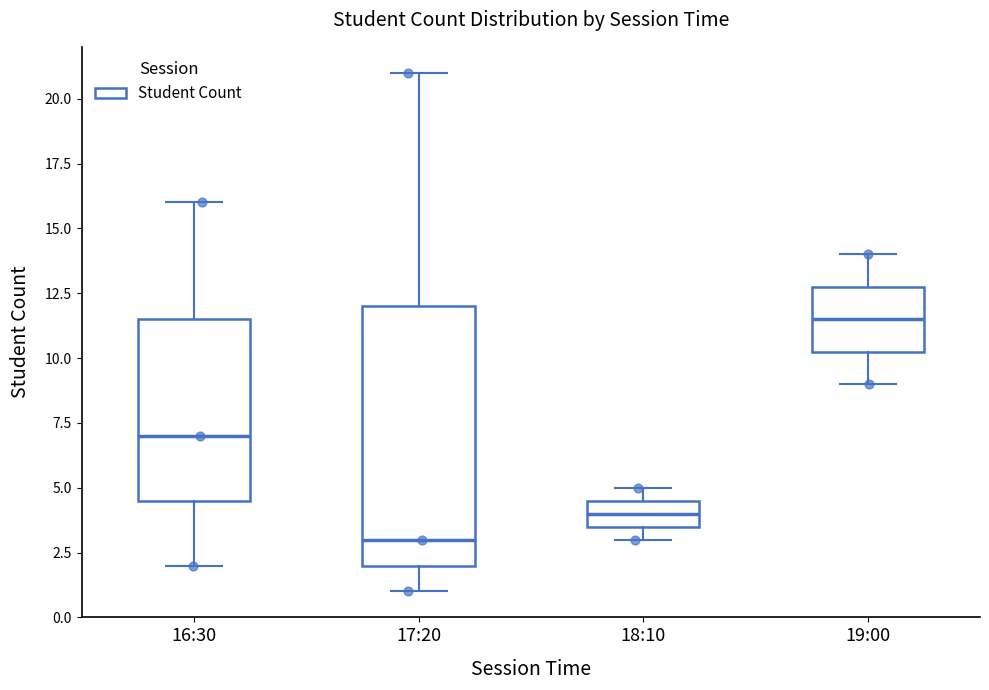

Comparing the boxes themselves (not the whiskers), which one is the tallest?

17:20